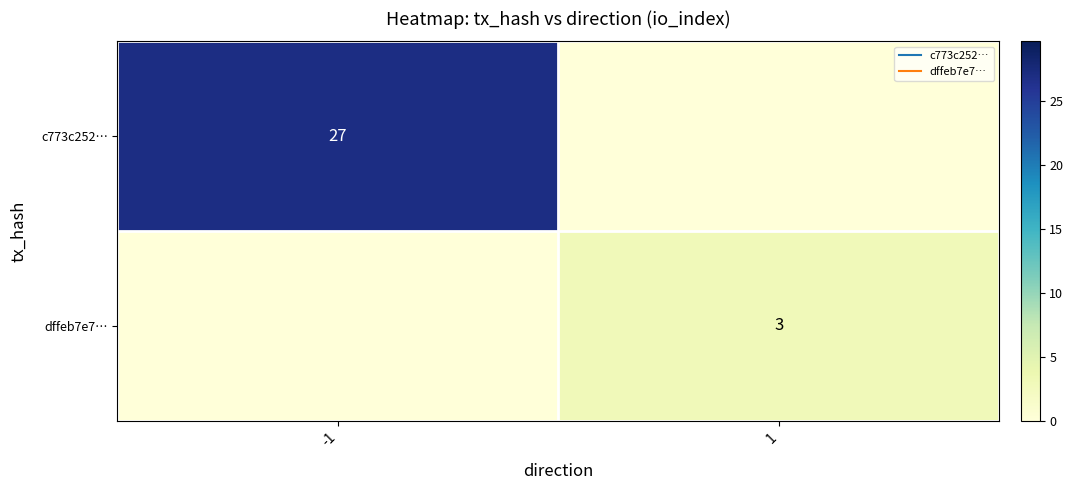

The dffeb7e7… series shows -1 at -1. True or false?

False